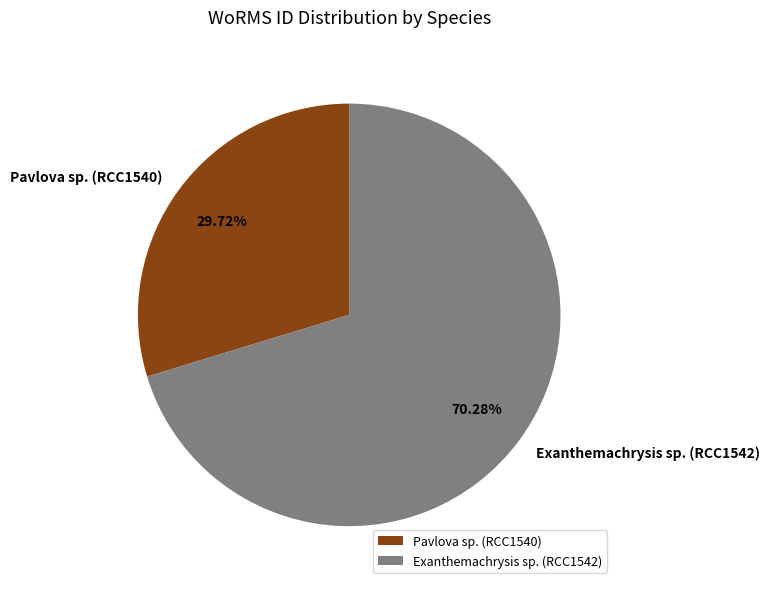

Between Exanthemachrysis sp. (RCC1542) and Pavlova sp. (RCC1540), which is larger?

Exanthemachrysis sp. (RCC1542)